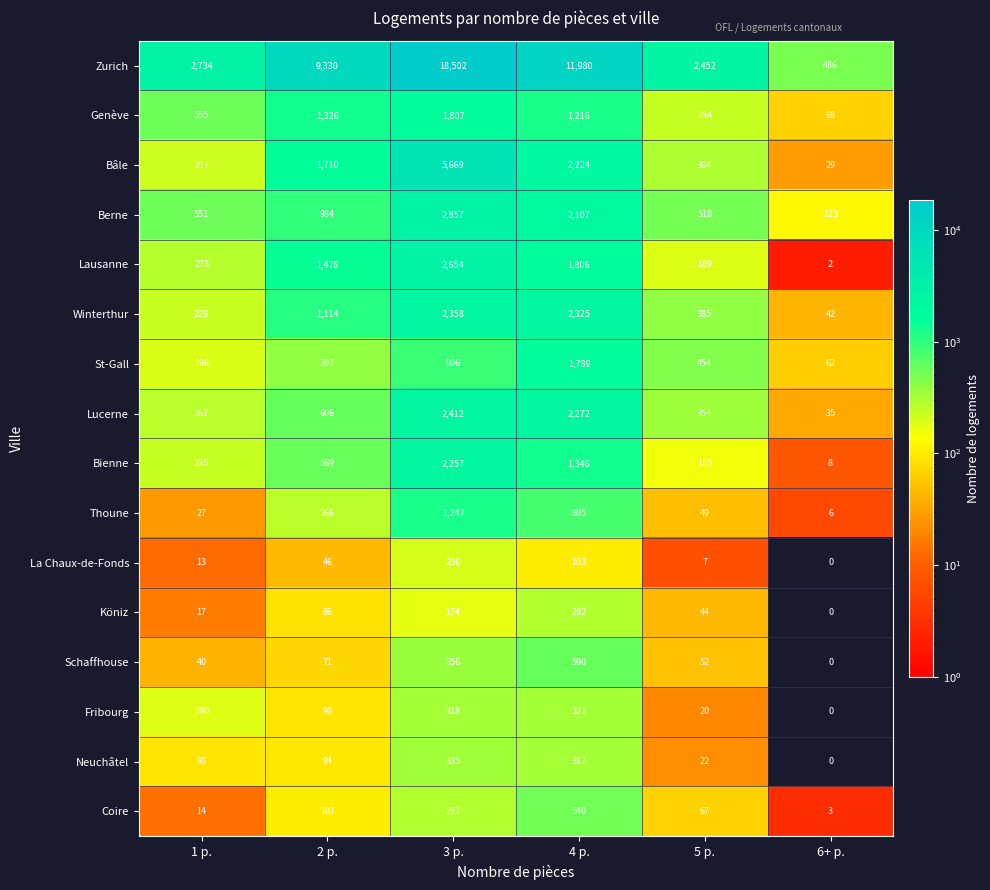

What is the maximum value for Zurich?

18502